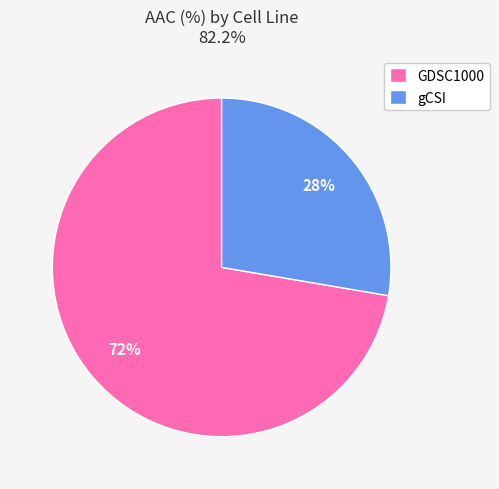

Which slice is the largest?

GDSC1000